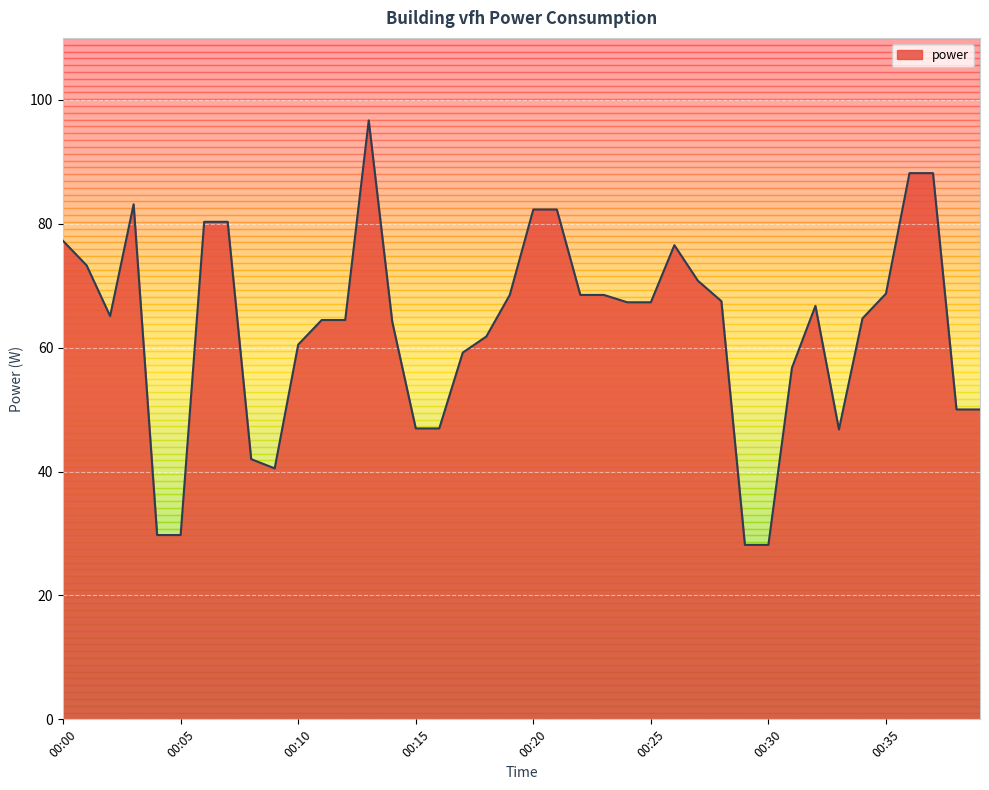

What is the difference between the maximum and minimum values?

68.5